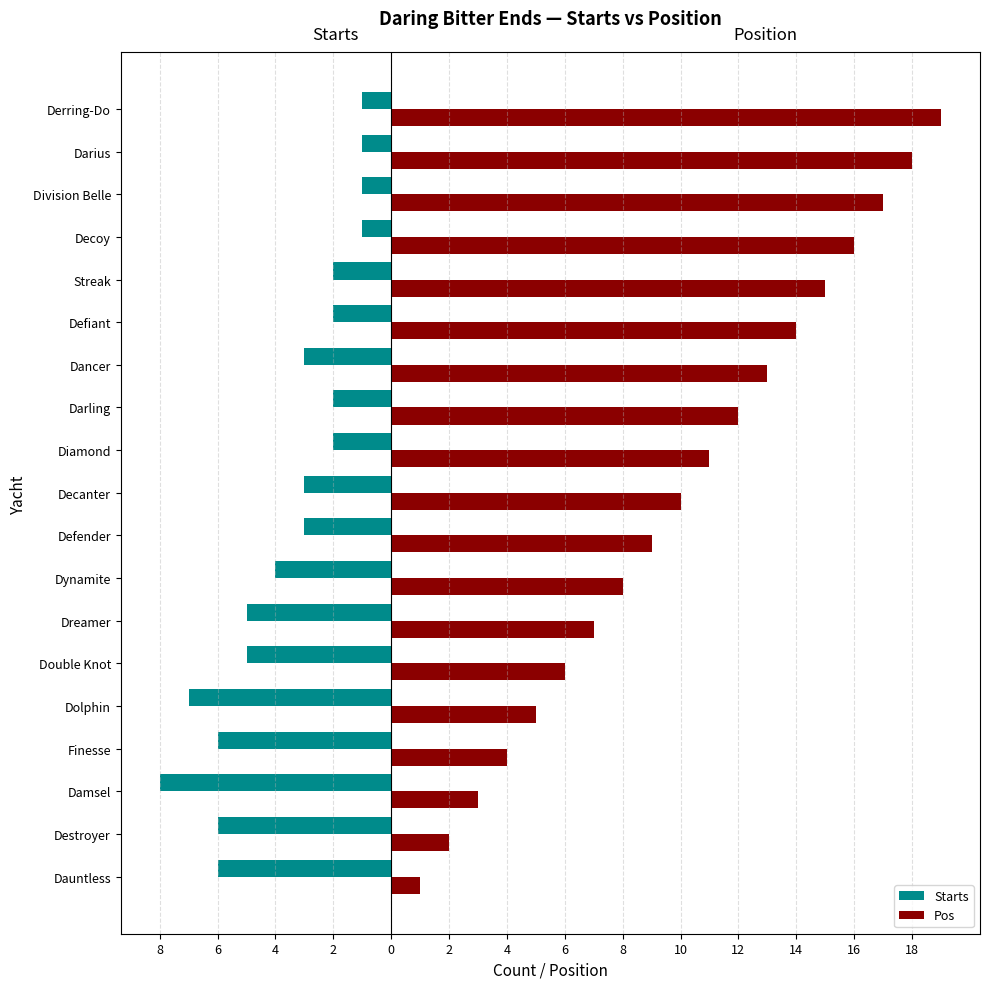

What are all the series names shown in the legend?

Starts, Pos